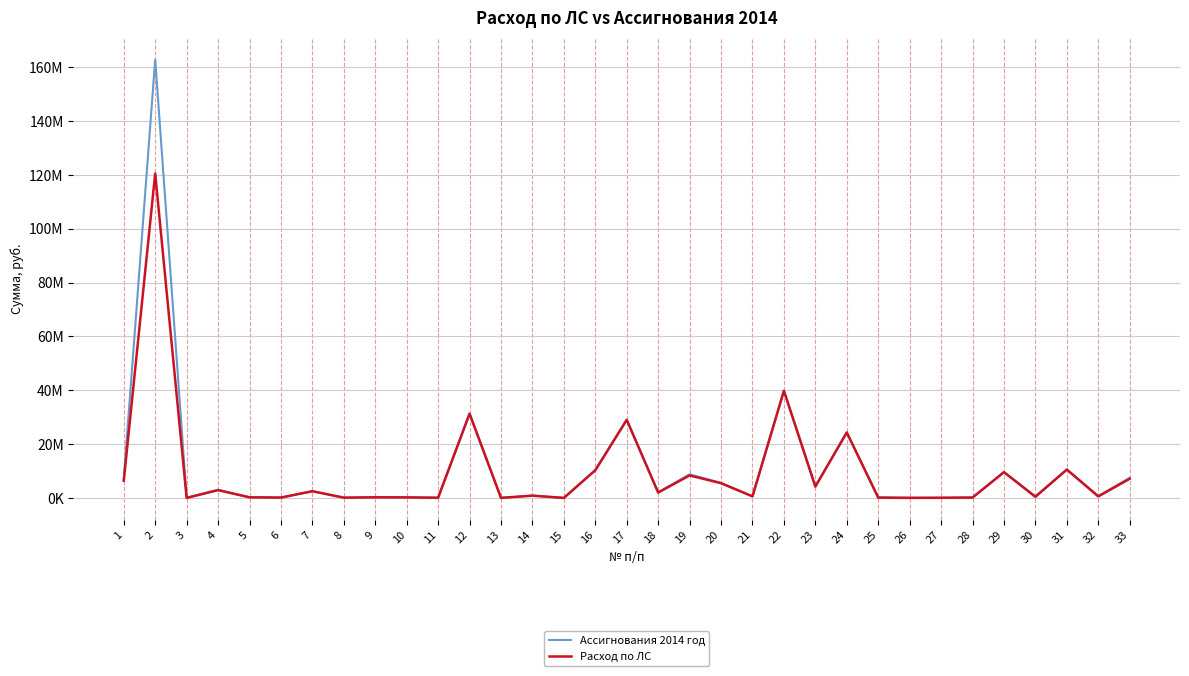

What are all the series names shown in the legend?

Ассигнования 2014 год, Расход по ЛС